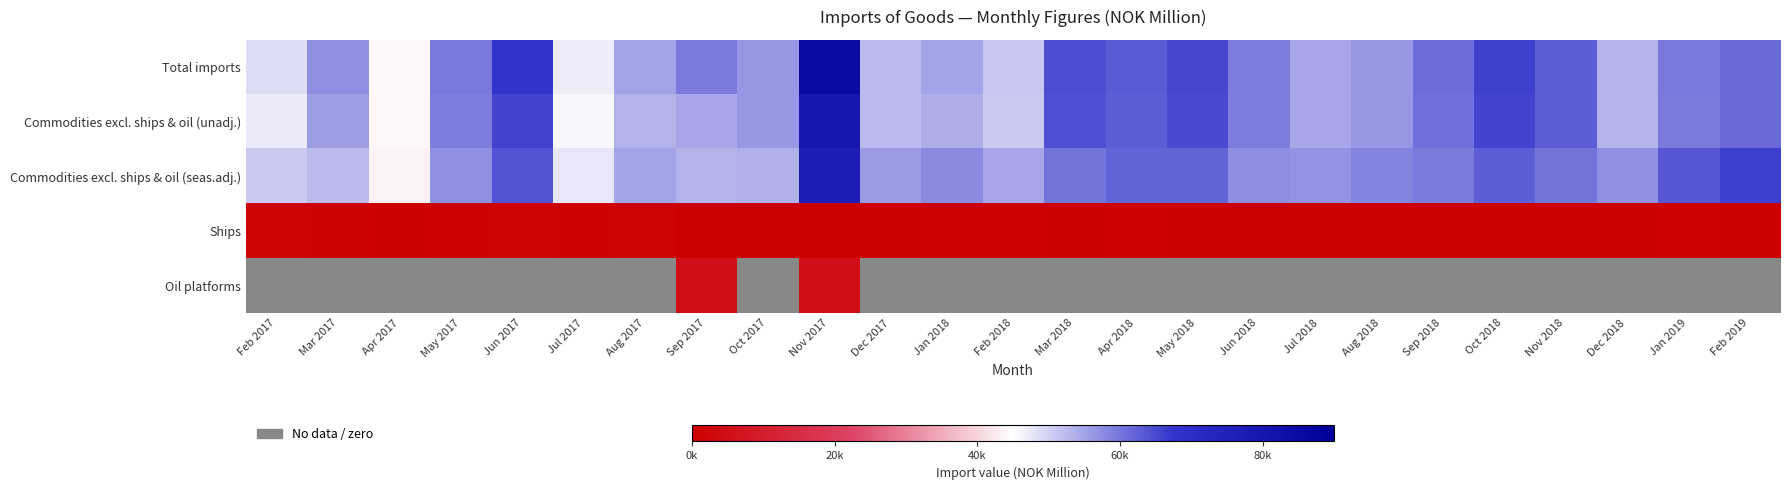

Reading right to left, transcribe all the data shown in this chart.

Total imports: Feb 2019=61433	Jan 2019=60030	Dec 2018=53187	Nov 2018=62895	Oct 2018=65756	Sep 2018=60945	Aug 2018=56431	Jul 2018=54680	Jun 2018=59193	May 2018=65093	Apr 2018=63279	Mar 2018=64394	Feb 2018=51130	Jan 2018=54851	Dec 2017=52714	Nov 2017=84951	Oct 2017=56524	Sep 2017=59726	Aug 2017=54868	Jul 2017=46978	Jun 2017=67157	May 2017=59798	Apr 2017=43981	Mar 2017=57192	Feb 2017=48829
Commodities excl. ships & oil (unadj.): Feb 2019=61431	Jan 2019=59543	Dec 2018=53181	Nov 2018=62894	Oct 2018=65485	Sep 2018=60816	Aug 2018=56418	Jul 2018=54676	Jun 2018=59186	May 2018=64930	Apr 2018=62808	Mar 2018=64054	Feb 2018=50767	Jan 2018=54032	Dec 2017=52561	Nov 2017=79516	Oct 2017=56294	Sep 2017=54634	Aug 2017=53151	Jul 2017=46035	Jun 2017=65628	May 2017=59093	Apr 2017=43959	Mar 2017=55887	Feb 2017=47206
Commodities excl. ships & oil (seas.adj.): Feb 2019=66331	Jan 2019=63483	Dec 2018=57107	Nov 2018=60282	Oct 2018=62693	Sep 2018=59587	Aug 2018=58374	Jul 2018=56869	Jun 2018=57514	May 2018=61964	Apr 2018=61876	Mar 2018=60182	Feb 2018=54671	Jan 2018=57902	Dec 2017=56059	Nov 2017=76471	Oct 2017=53608	Sep 2017=53223	Aug 2017=55174	Jul 2017=47786	Jun 2017=63697	May 2017=56954	Apr 2017=43586	Mar 2017=52494	Feb 2017=50754
Ships: Feb 2019=2	Jan 2019=487	Dec 2018=6	Nov 2018=1	Oct 2018=271	Sep 2018=129	Aug 2018=13	Jul 2018=5	Jun 2018=7	May 2018=162	Apr 2018=471	Mar 2018=339	Feb 2018=363	Jan 2018=819	Dec 2017=154	Nov 2017=215	Oct 2017=230	Sep 2017=98	Aug 2017=1717	Jul 2017=943	Jun 2017=1529	May 2017=705	Apr 2017=23	Mar 2017=1305	Feb 2017=1622
Oil platforms: Feb 2019=0	Jan 2019=0	Dec 2018=0	Nov 2018=0	Oct 2018=0	Sep 2018=0	Aug 2018=0	Jul 2018=0	Jun 2018=0	May 2018=0	Apr 2018=0	Mar 2018=0	Feb 2018=0	Jan 2018=0	Dec 2017=0	Nov 2017=5220	Oct 2017=0	Sep 2017=4994	Aug 2017=0	Jul 2017=0	Jun 2017=0	May 2017=0	Apr 2017=0	Mar 2017=0	Feb 2017=0